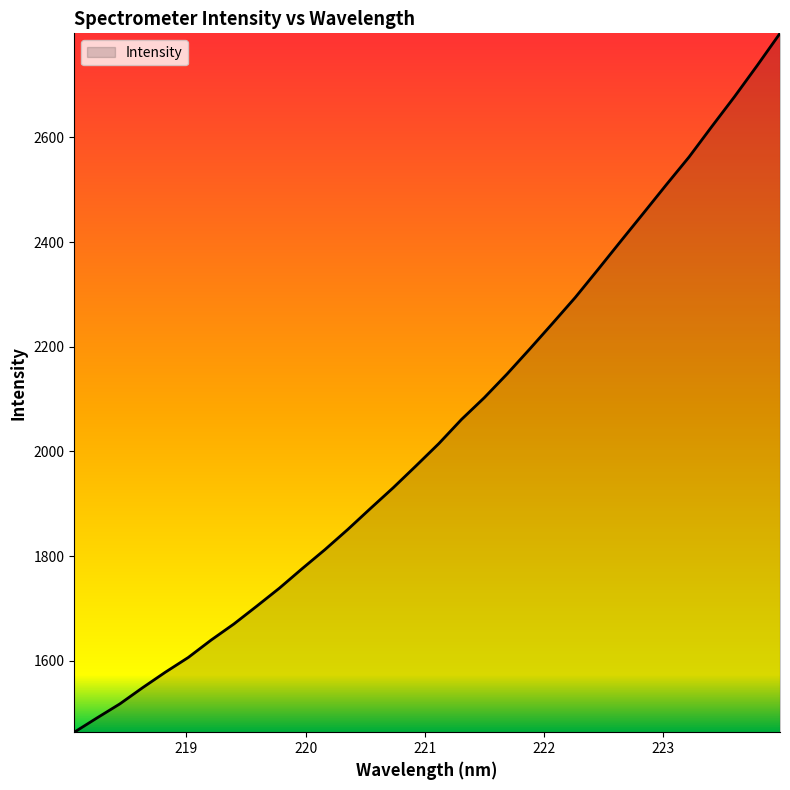

How many categories are shown in the chart?

32